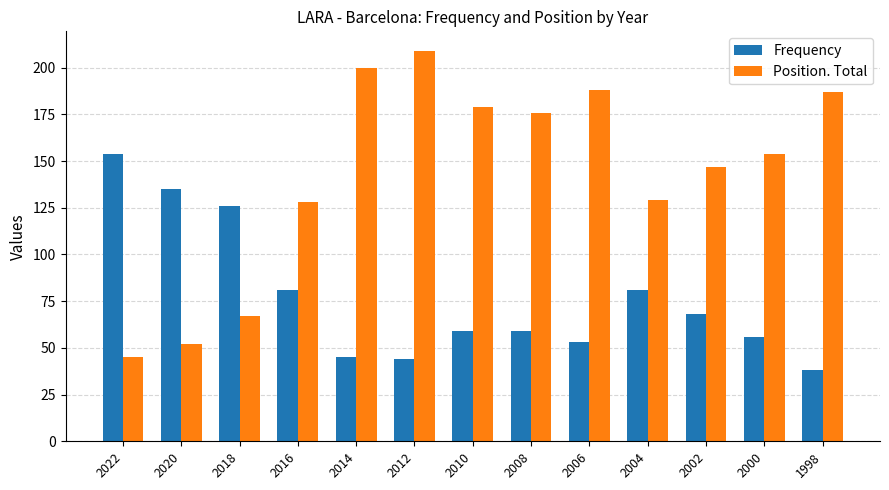

Which series has the widest spread of values?

Position. Total